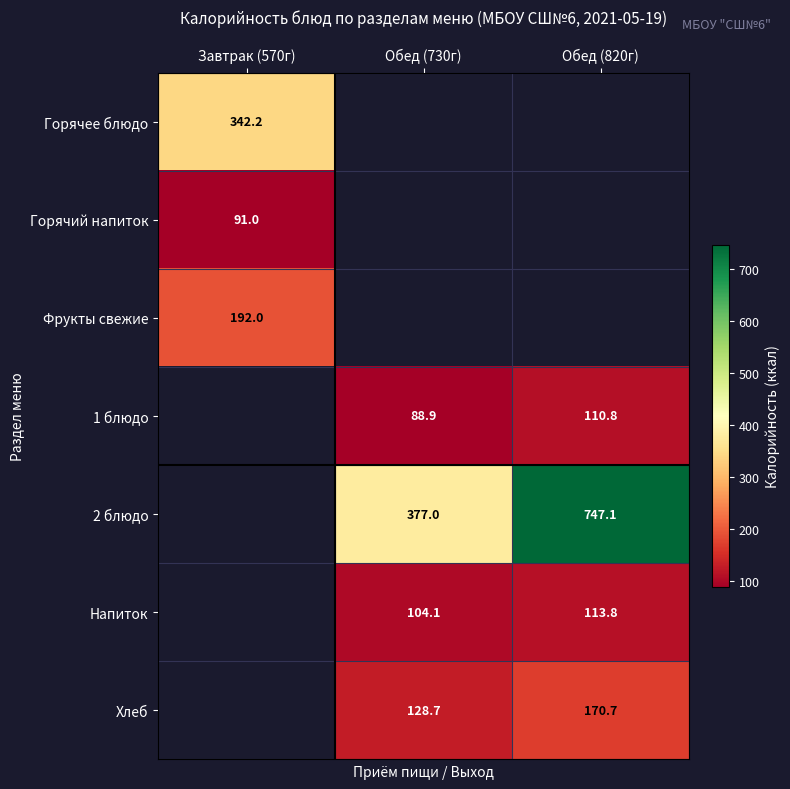

At how many categories does at least one series exceed 106?

3